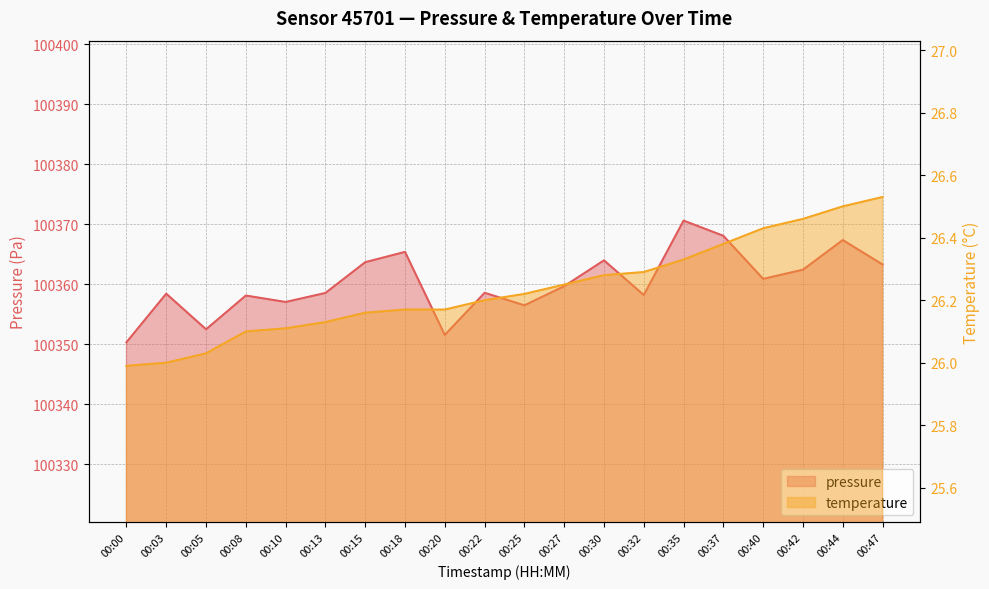

Does the chart display data point markers on the line(s)?

No